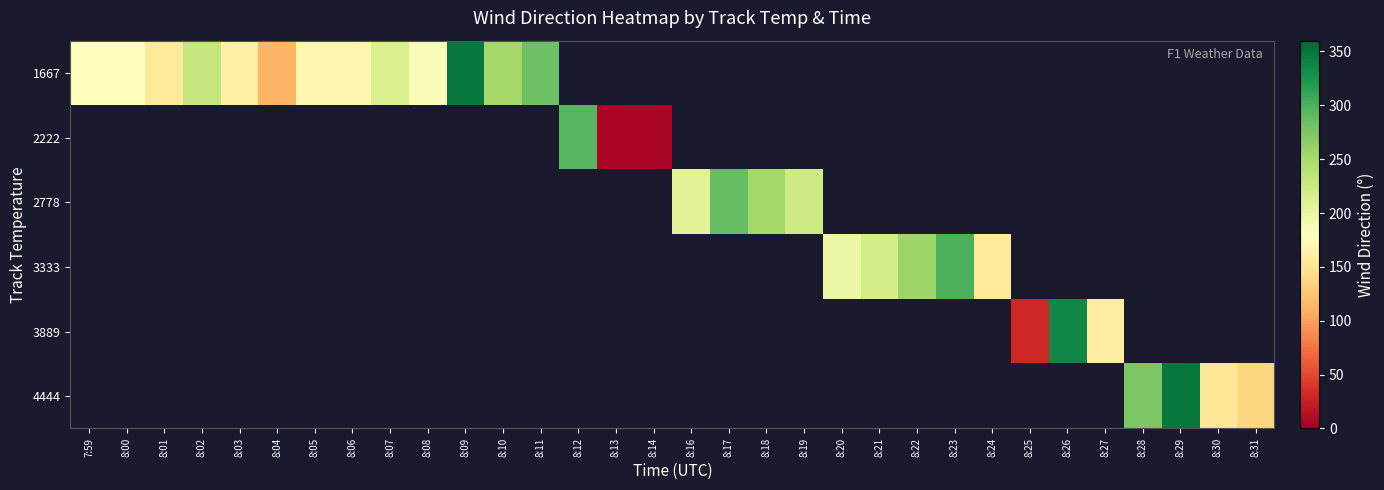

List the series in order of their peak value, lowest first.

2778, 2222, 3333, 3889, 1667, 4444